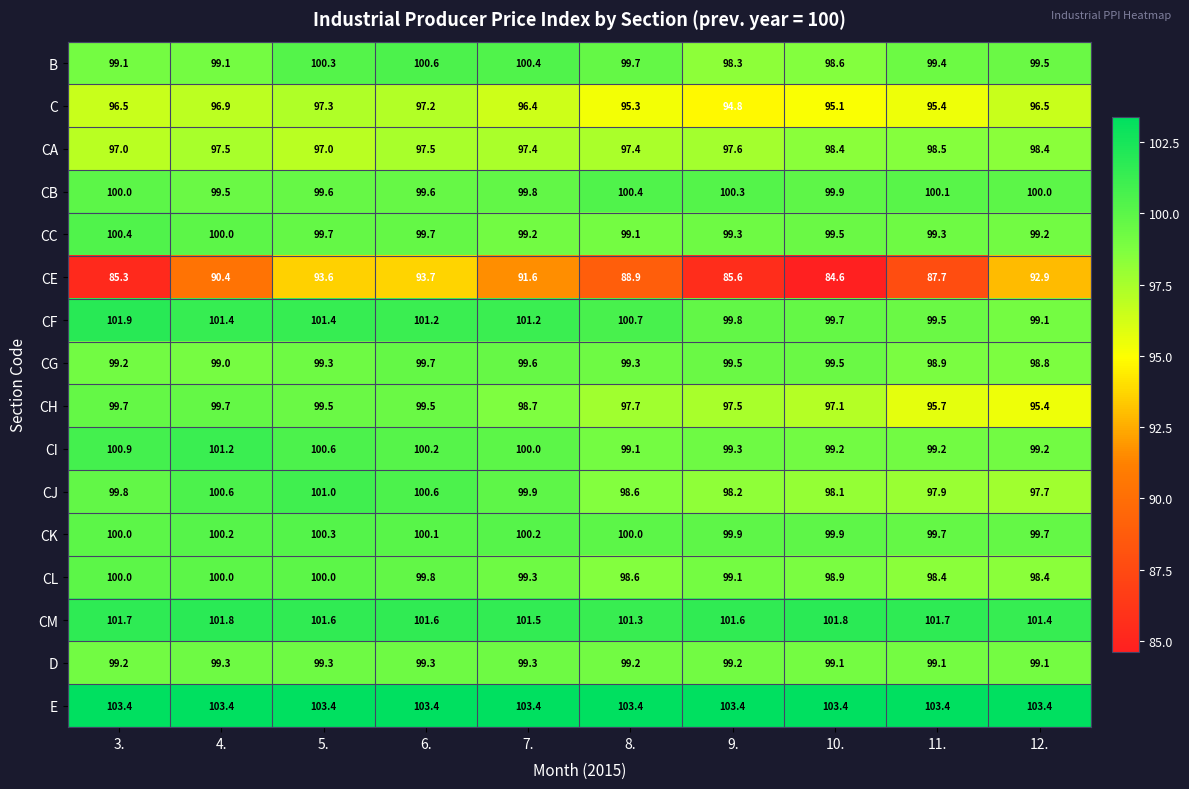

Is it true that CC equals 99.2 at 7.?

True